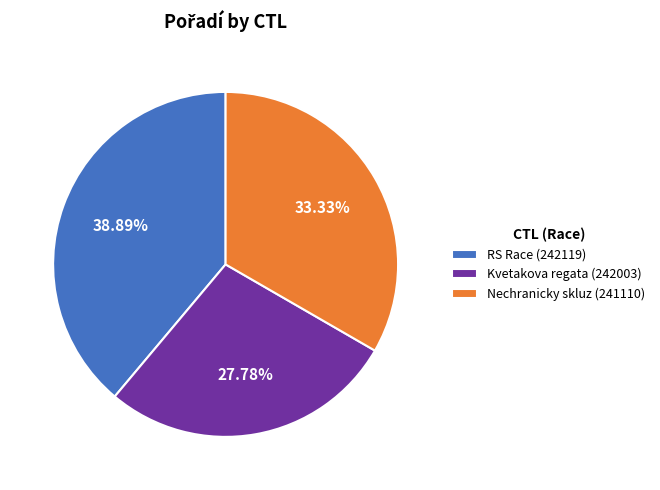

Do Nechranicky skluz (241110) and Kvetakova regata (242003) together represent more than half of the pie?

Yes